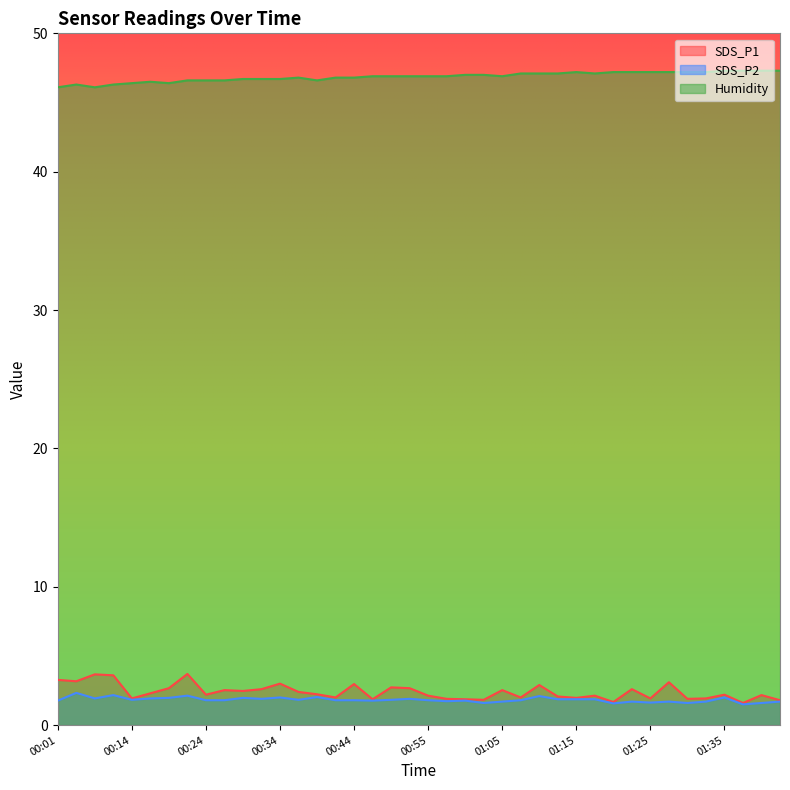

True or false: Humidity and SDS_P1 intersect in this chart.

False